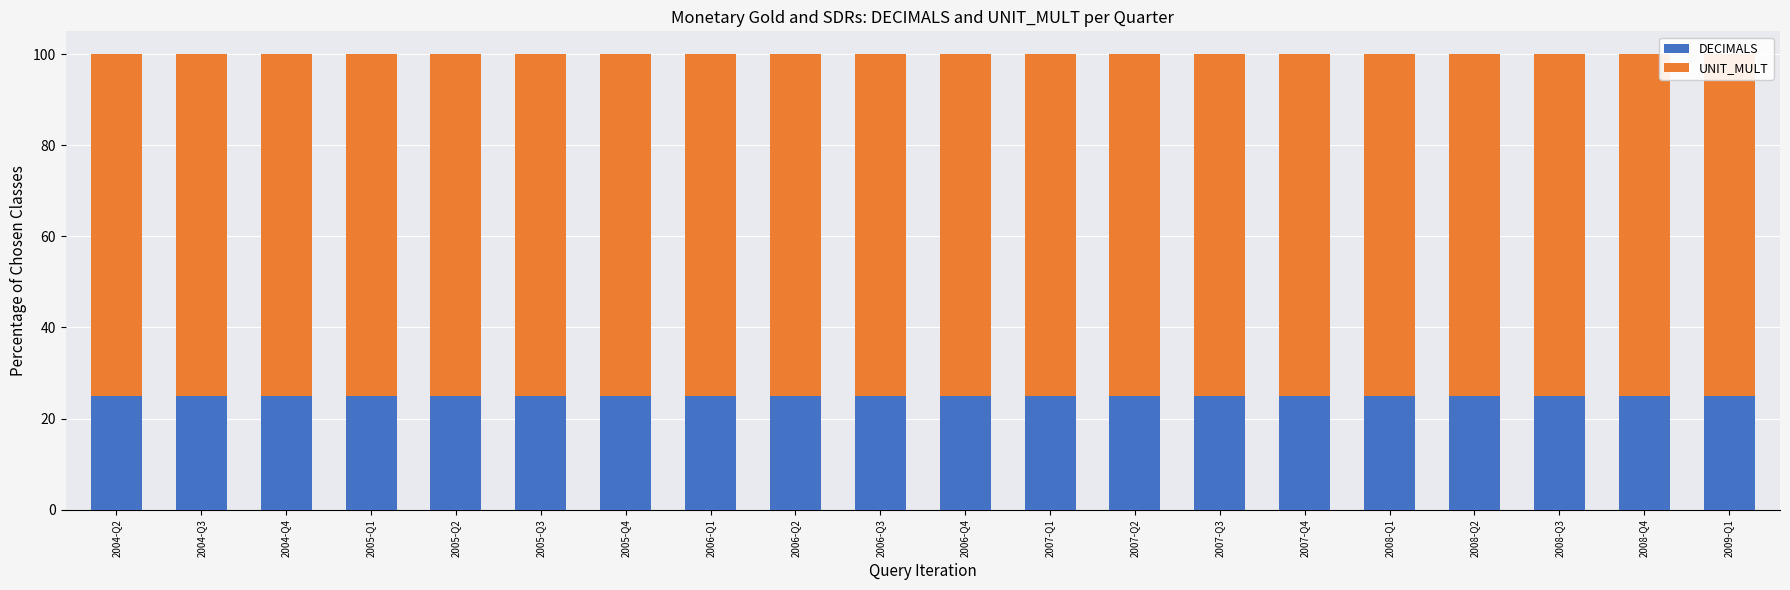

Is the value of UNIT_MULT at 2007-Q3 greater than the value of DECIMALS at 2009-Q1?

Yes